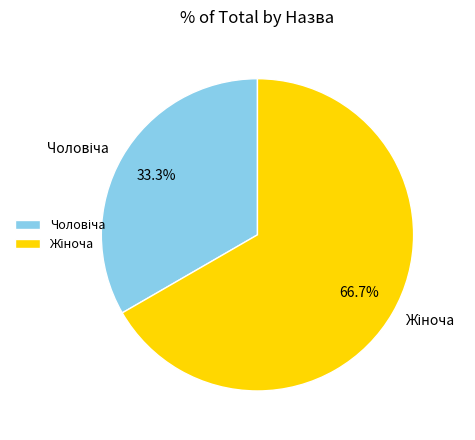

Is there any slice that represents more than half of the pie?

Yes